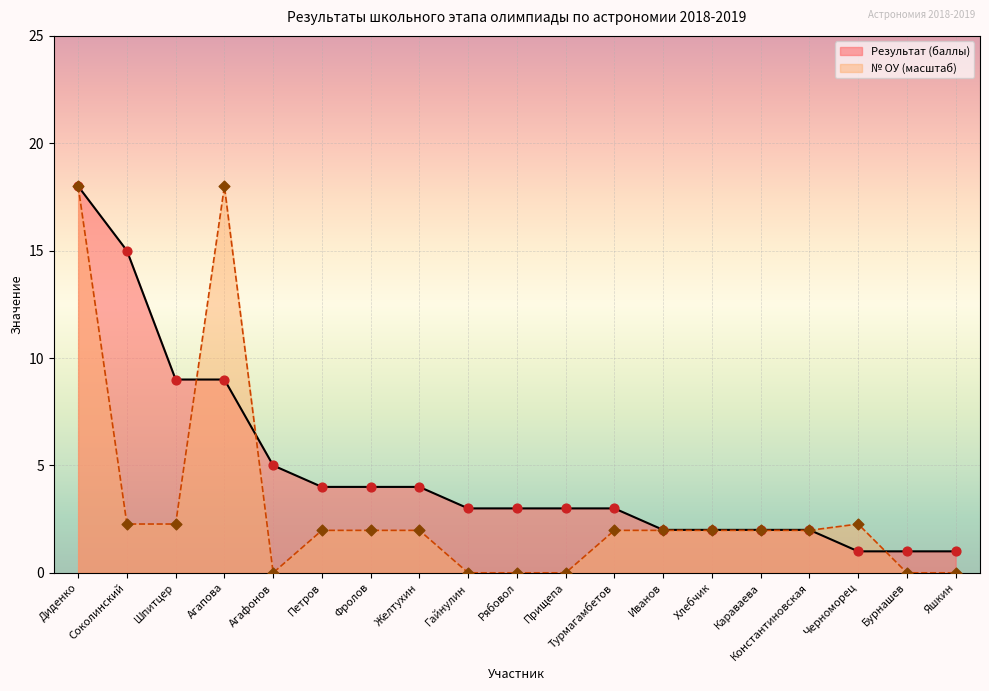

Which series reaches the maximum Y coordinate?

Результат (баллы)